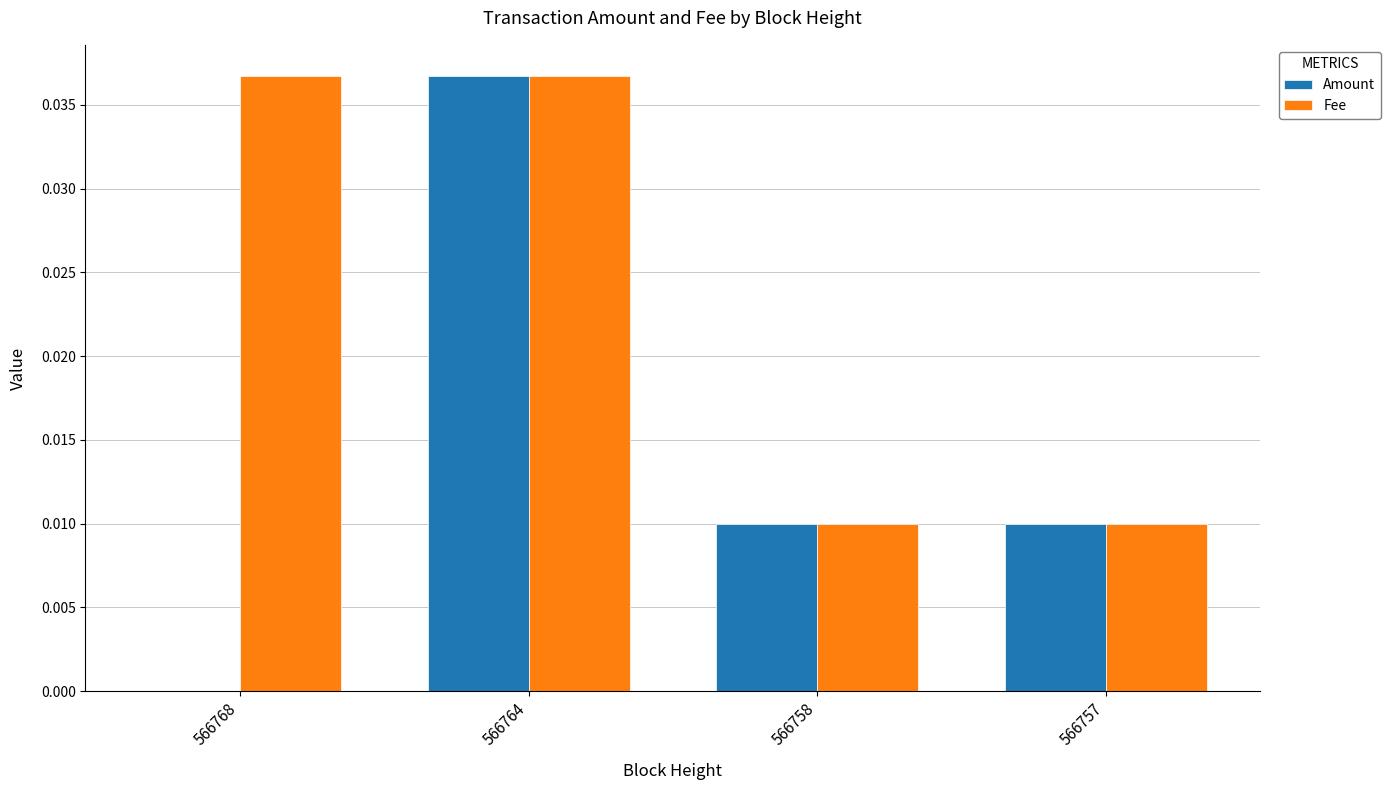

Which series changed the most between 566768 and 566764?

Amount